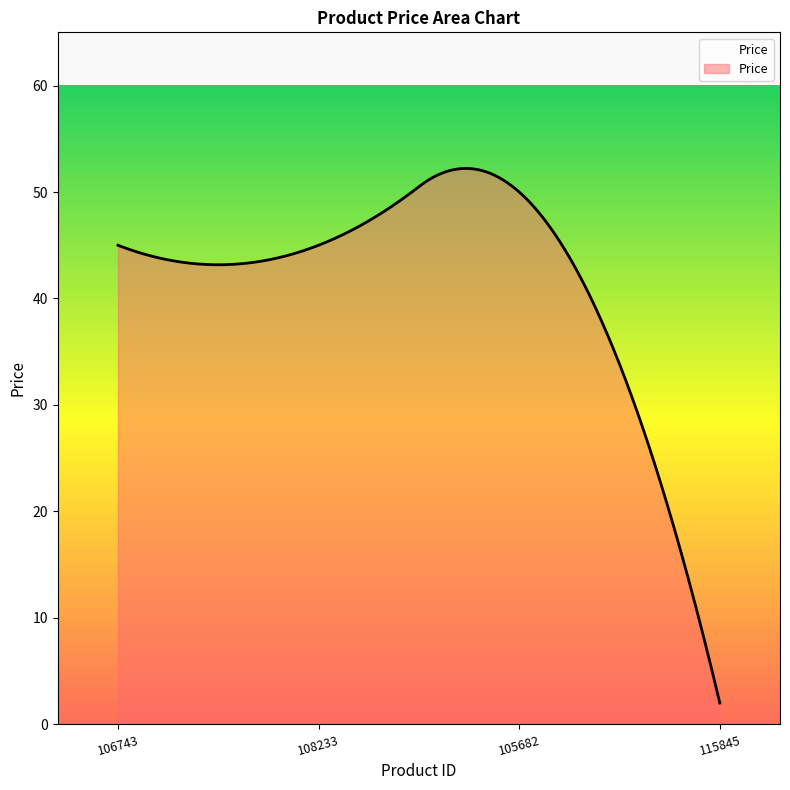

What is the difference between the maximum and minimum values?

50.2